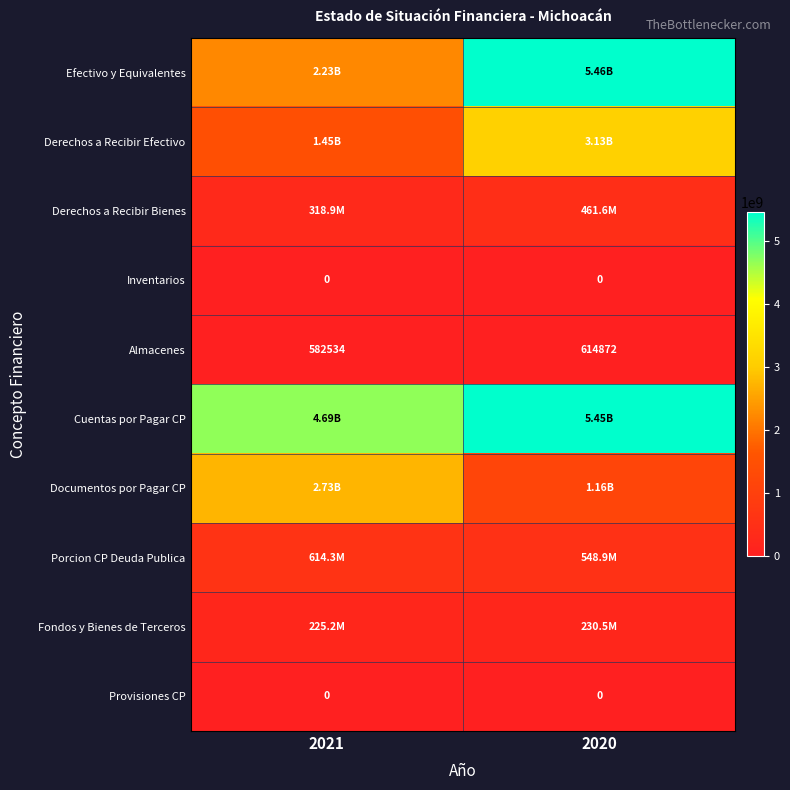

What is the difference between the Almacenes values at 2020 and 2021?

32338